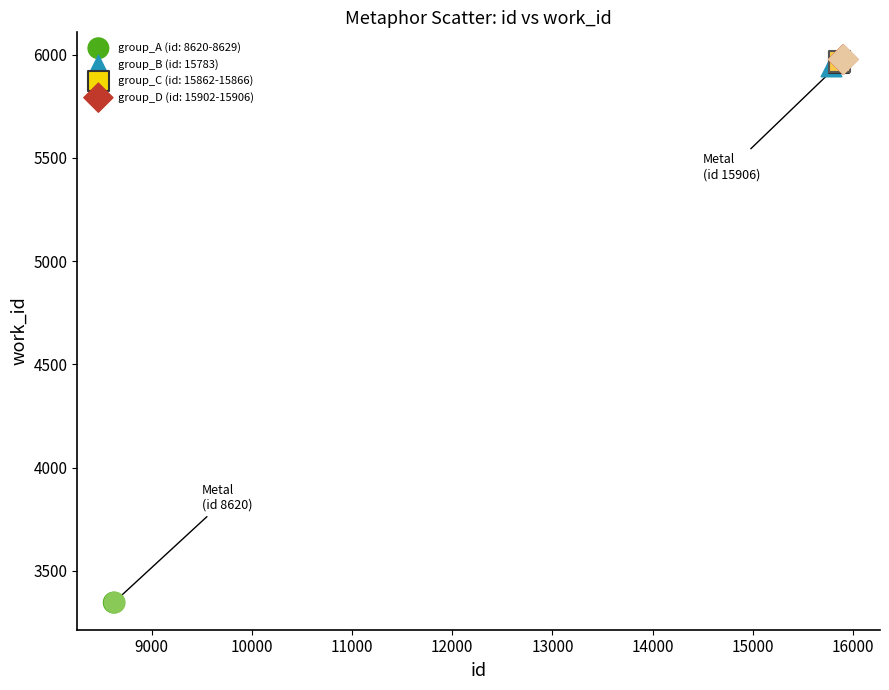

What are all the series names shown in the legend?

group_A (id: 8620-8629), group_B (id: 15783), group_C (id: 15862-15866), group_D (id: 15902-15906)